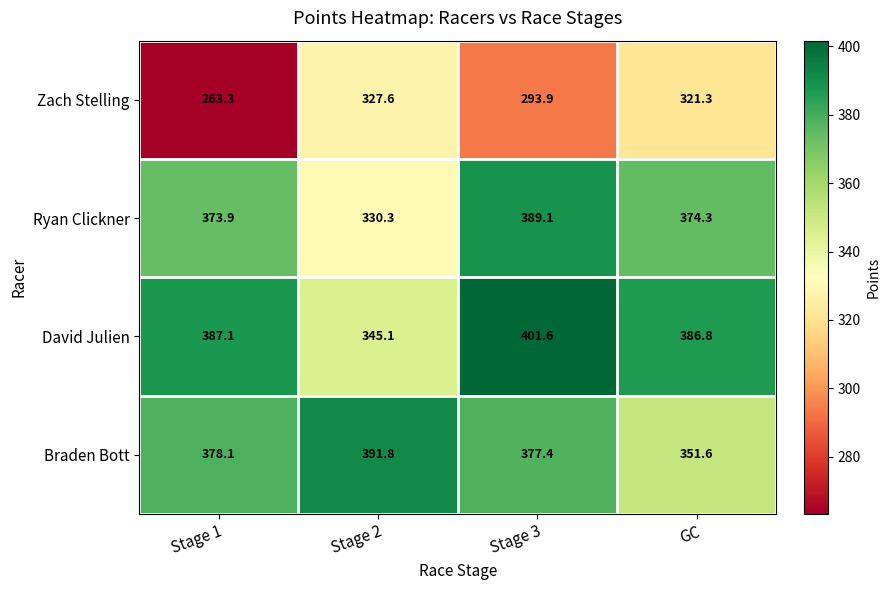

Reading right to left, list all the values displayed in this chart.

Zach Stelling: GC=321.3	Stage 3=293.9	Stage 2=327.6	Stage 1=263.3
Ryan Clickner: GC=374.3	Stage 3=389.1	Stage 2=330.3	Stage 1=373.9
David Julien: GC=386.8	Stage 3=401.6	Stage 2=345.1	Stage 1=387.1
Braden Bott: GC=351.6	Stage 3=377.4	Stage 2=391.8	Stage 1=378.1